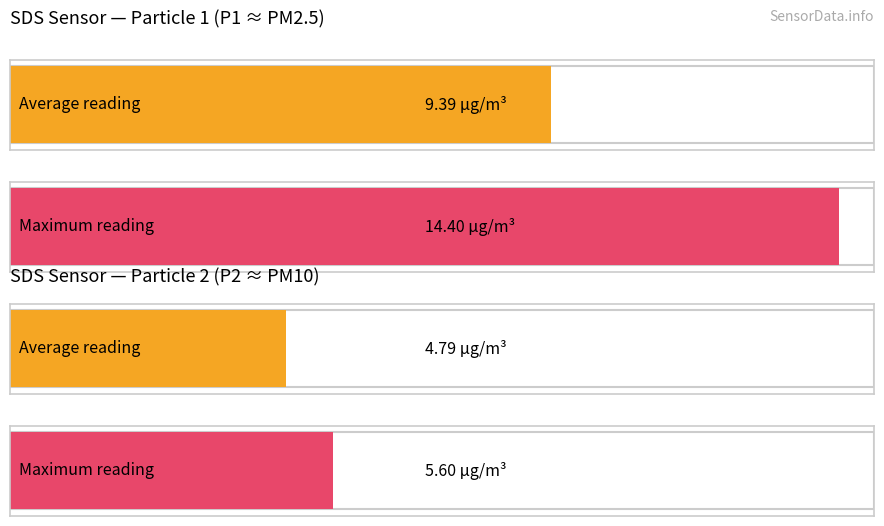

Which series has the widest spread of values?

SDS_P1